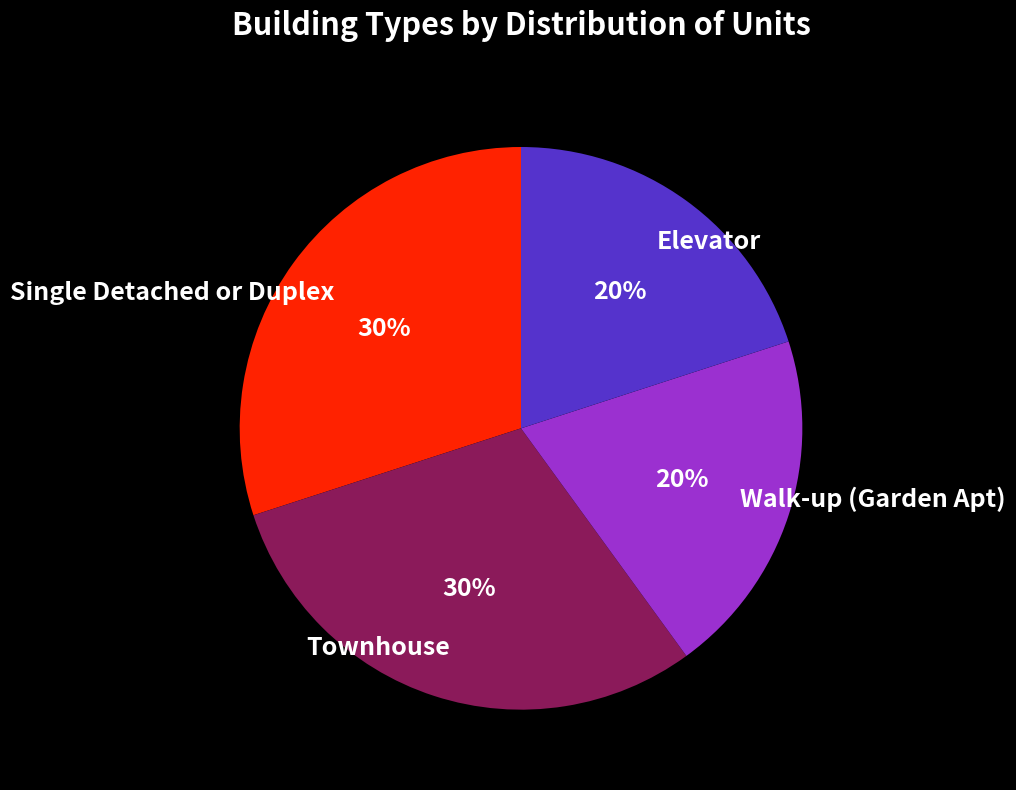

The Single Detached or Duplex slice represents 30% of the pie. True or false?

True